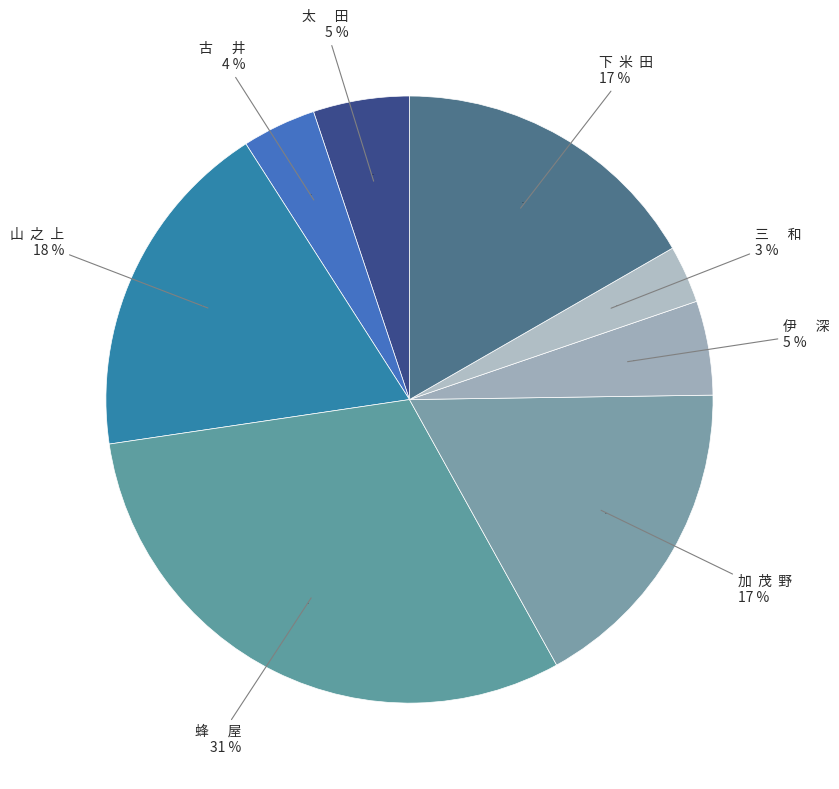

Does 伊      深 account for over 50% of the chart?

No